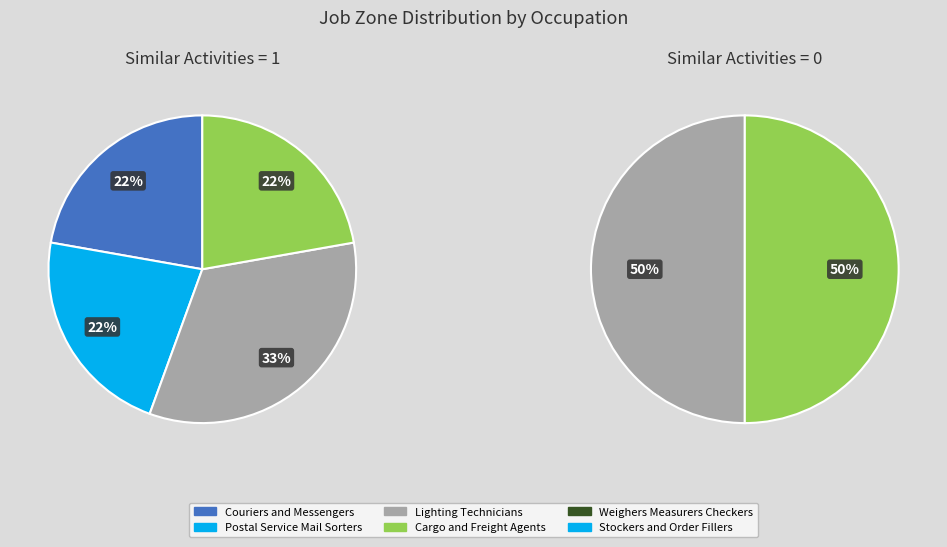

How much of the chart is everything except Couriers and Messengers?

84.6%